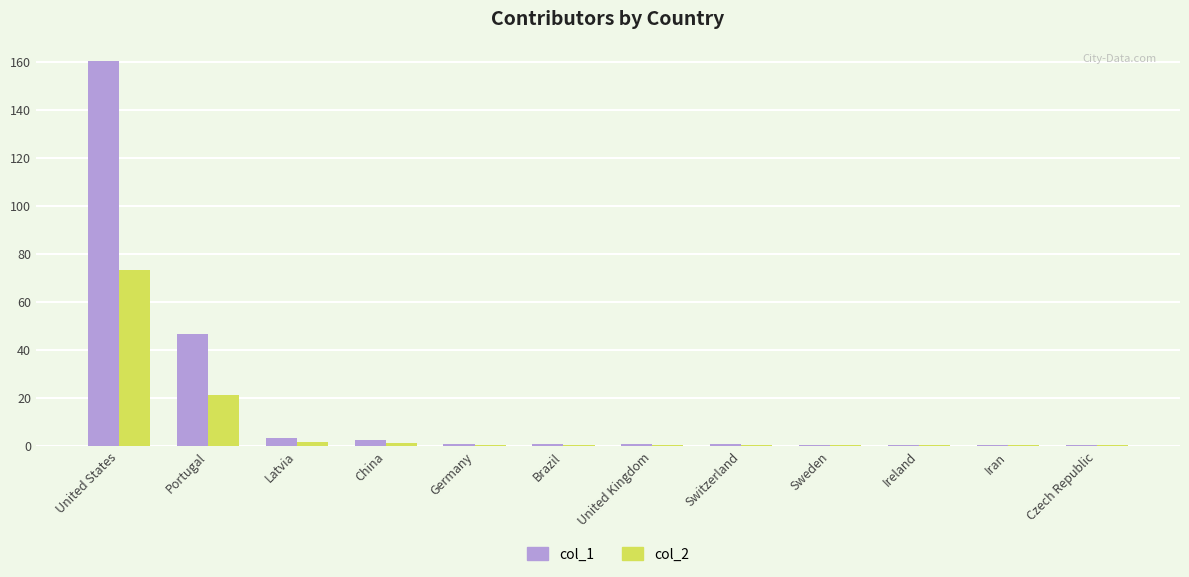

How many data points does each series have?

12